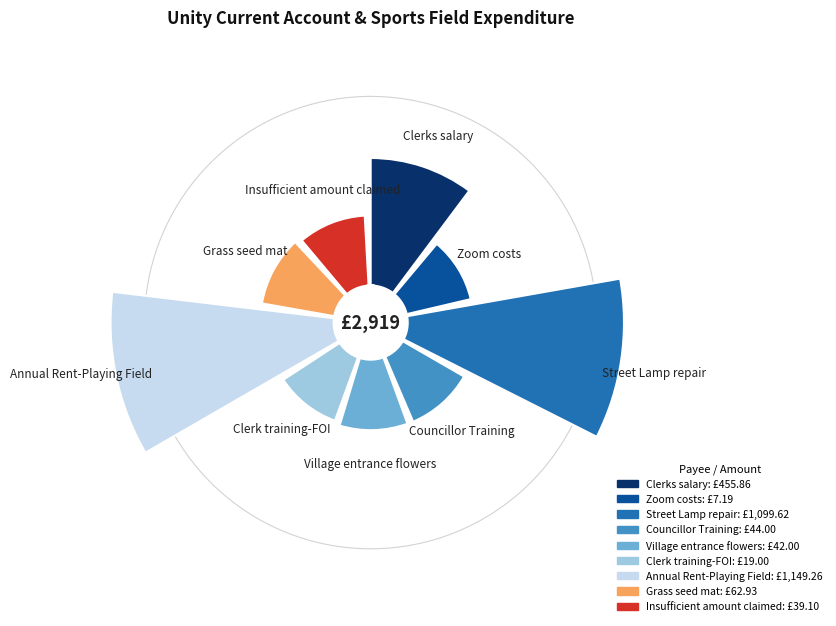

To the nearest percent, what is the average slice percentage?

11%